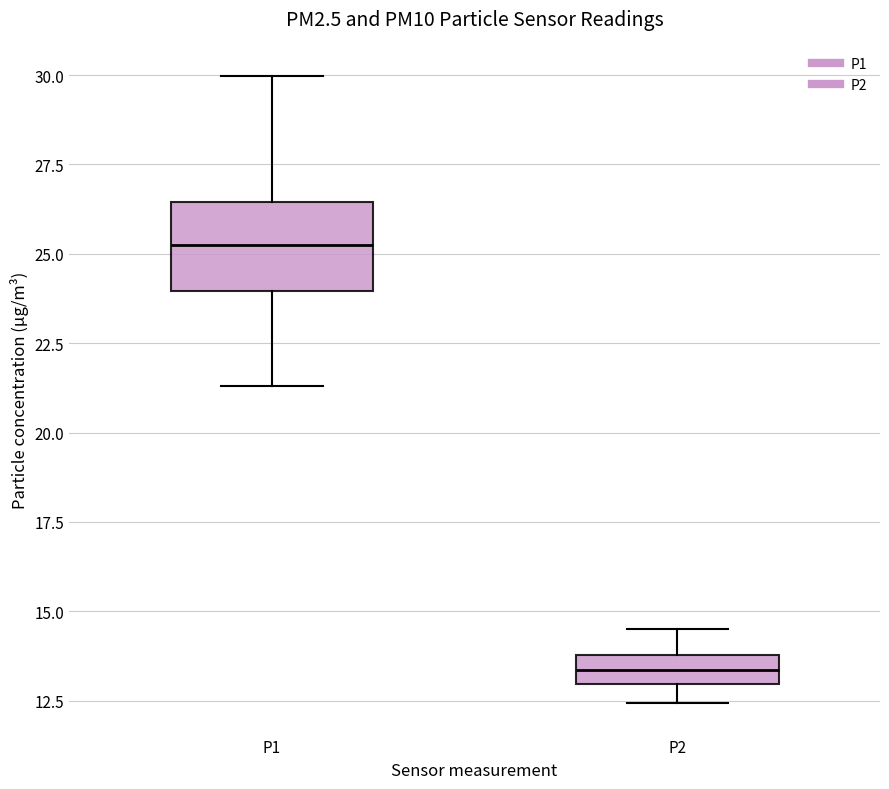

Reading left to right, read every box against the y-axis: the position of its median line, the range the box covers, and the ends of its whiskers. The values are not printed on the chart, so give them approximately, as read against the axis.

P1: median 25.5, box 24.0 to 26.5, whiskers 21.5 to 30.0
P2: median 13.5, box 13.0 to 14.0, whiskers 12.5 to 14.5